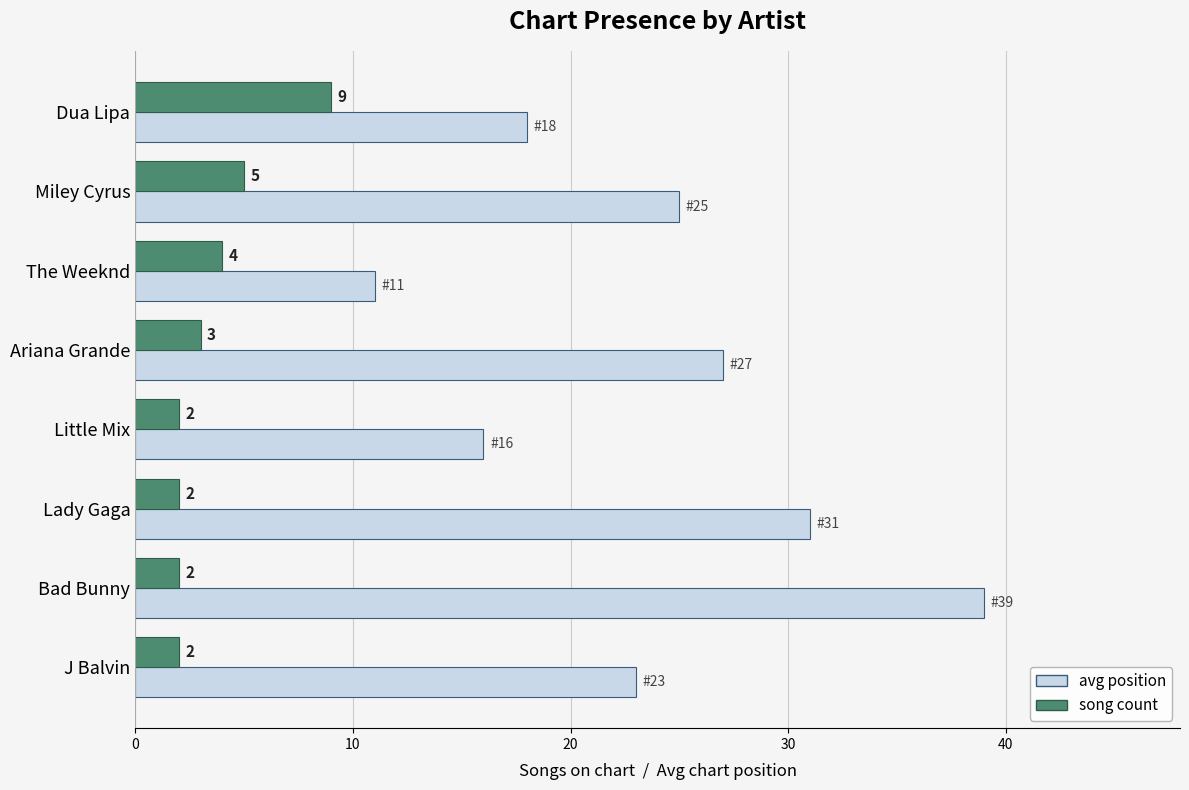

Is it true that song count equals 4 at The Weeknd?

True